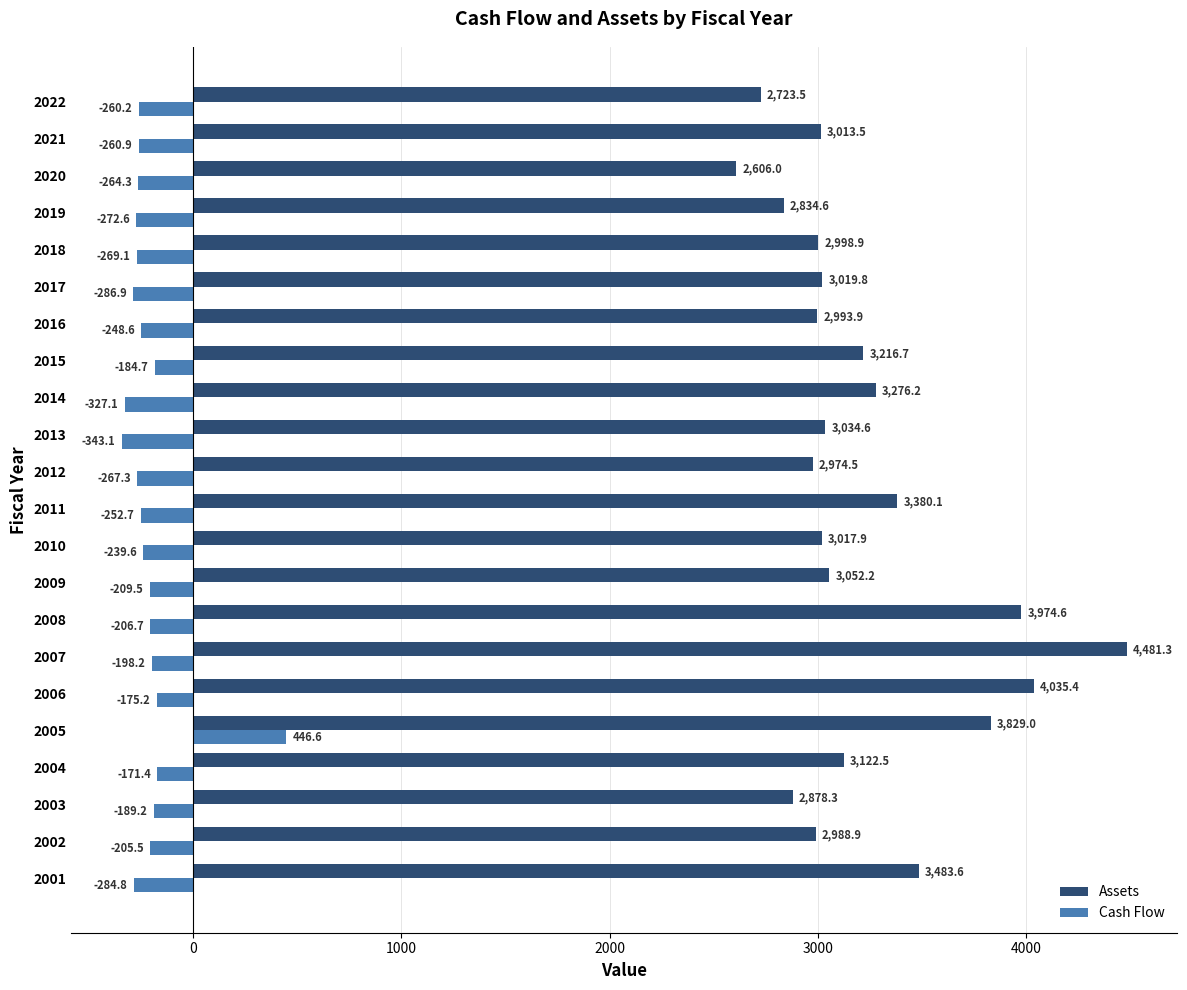

Between 2002 and 2008, which series saw the biggest shift?

Assets